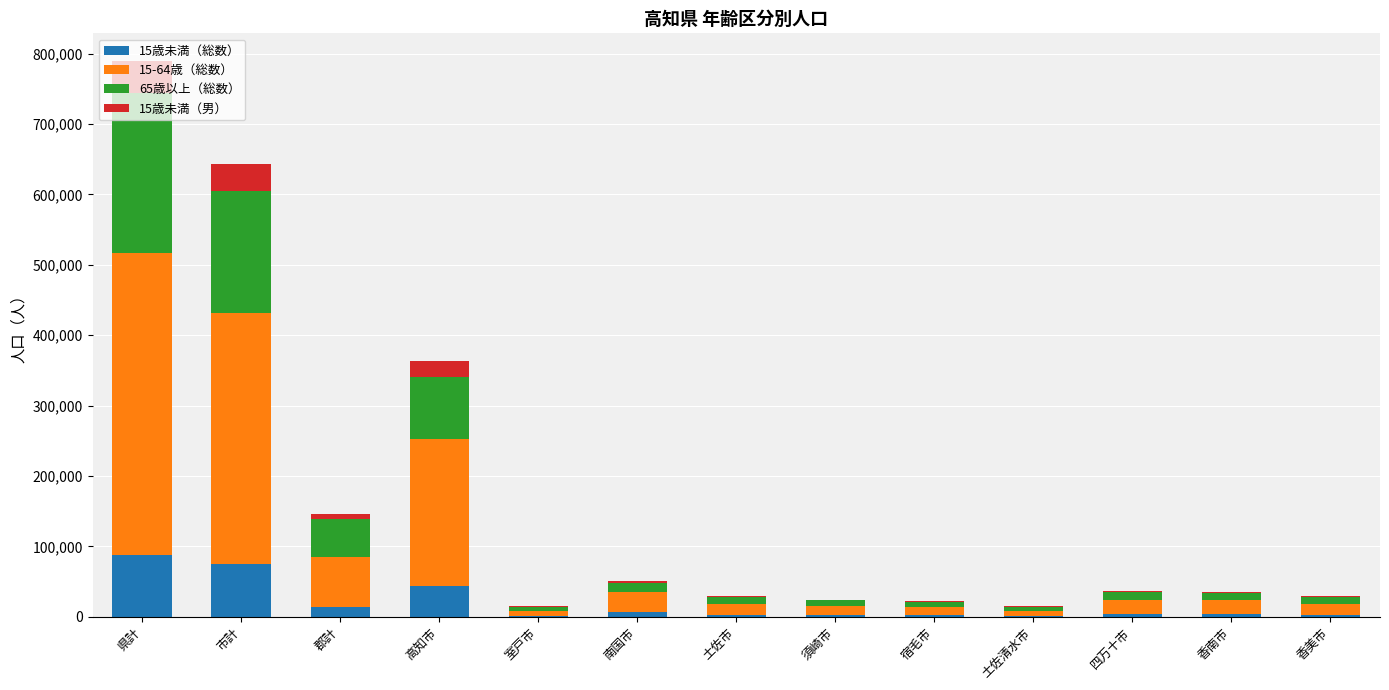

At which category is the sum across all series the highest?

県計